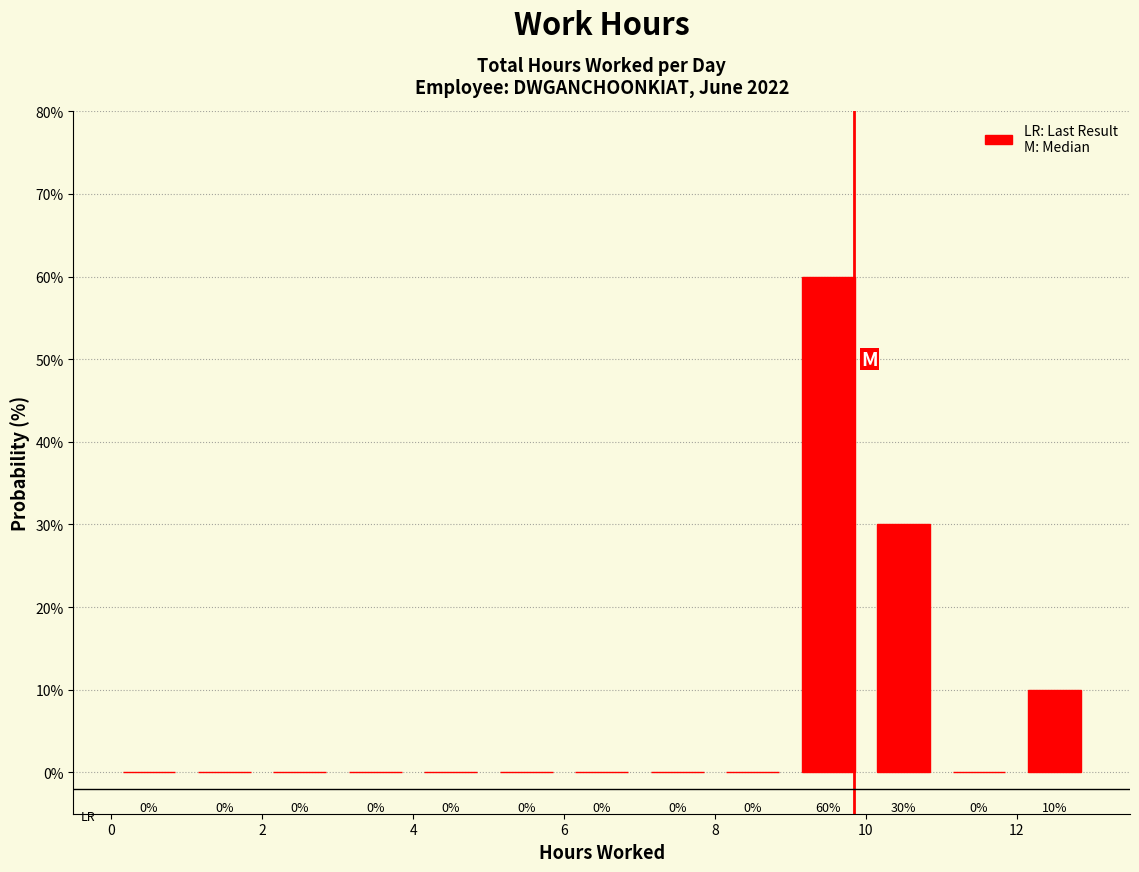

What is the height of the bar covering 9 to 10 on the x-axis?

60